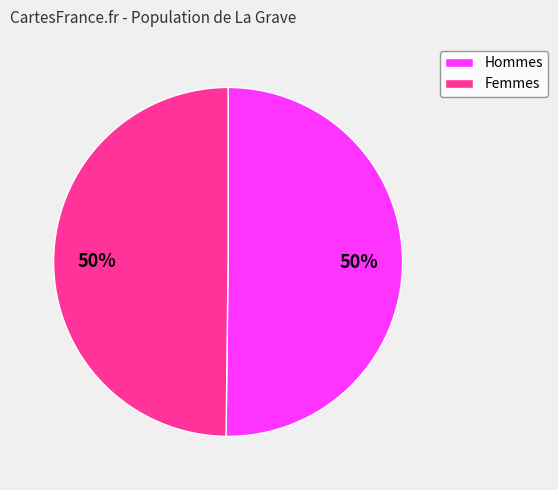

Approximately how many times larger is the value at Femmes compared to Hommes?

1.0